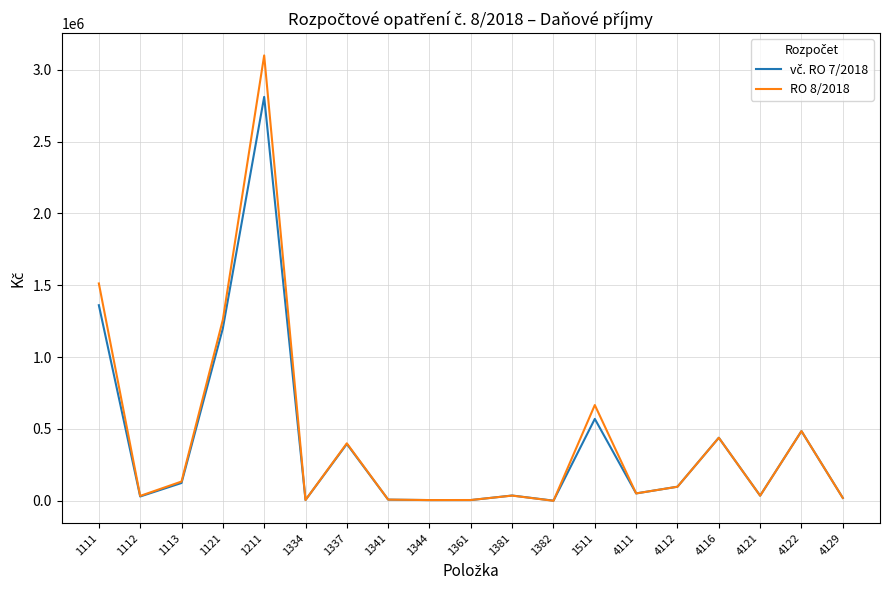

Where does the RO 8/2018 series first go above 51324?

1111